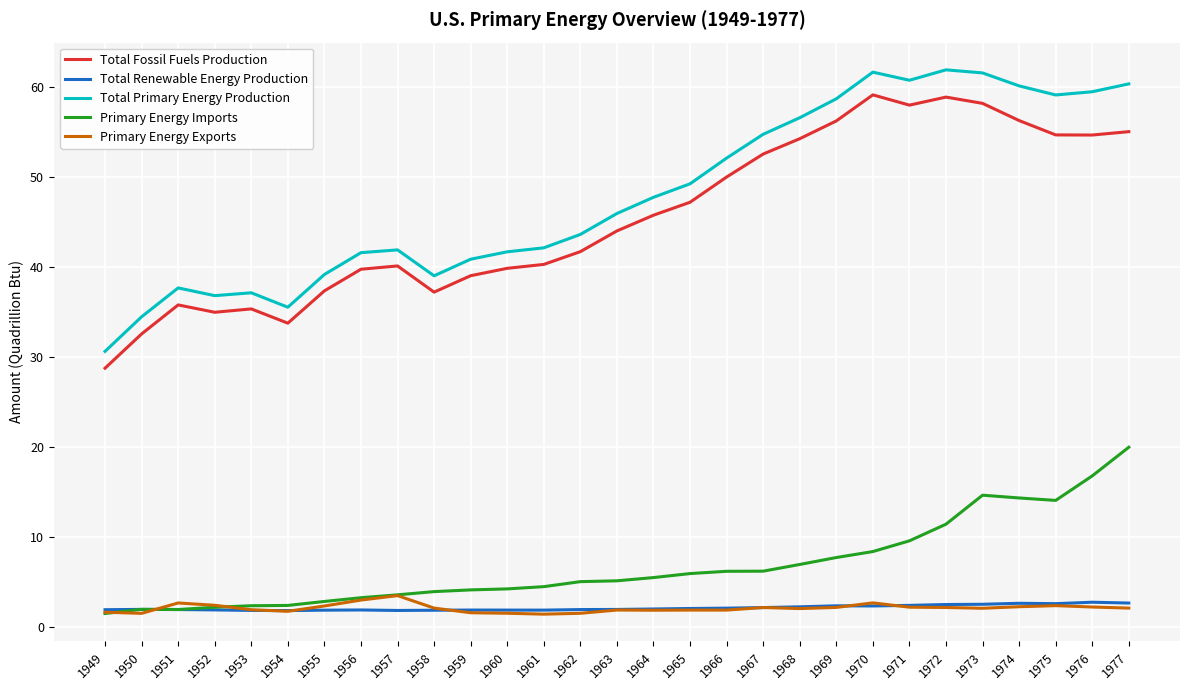

How many lines are shown in the chart?

5